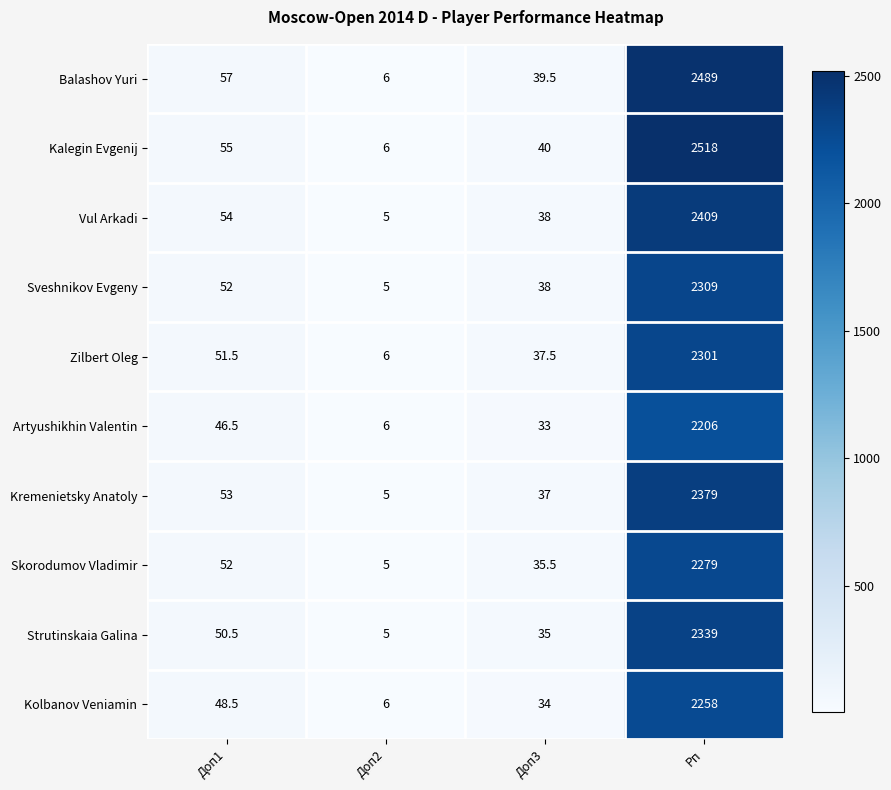

At which label does Zilbert Oleg first exceed 51?

Доп1